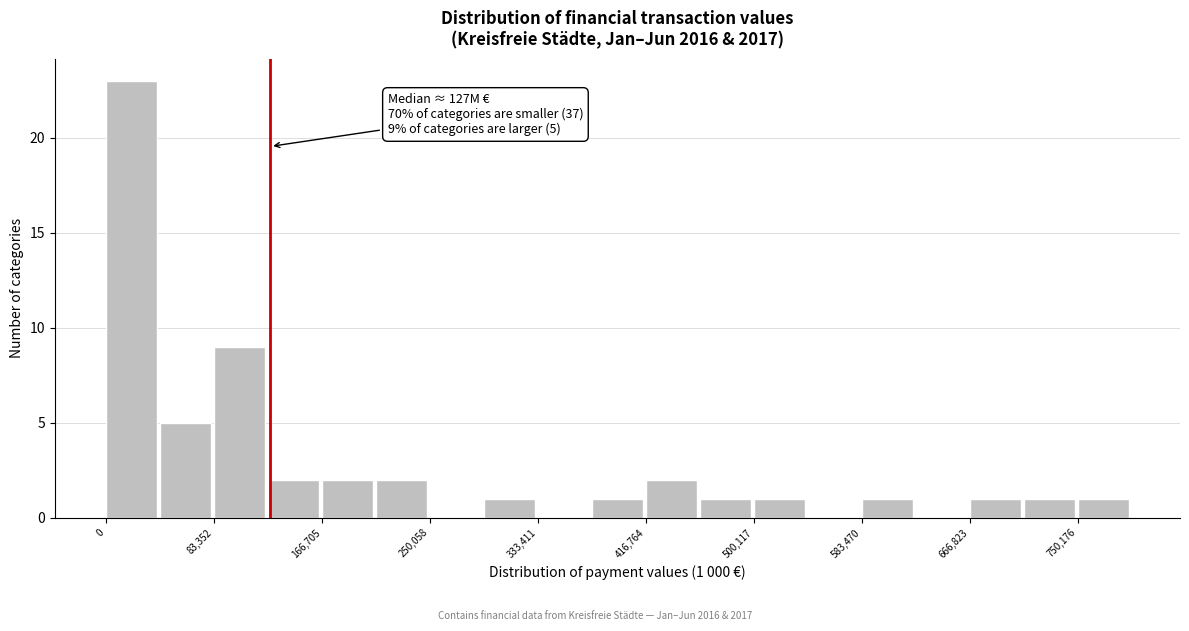

Over which range of the x-axis is the bar tallest?

0 to 40000